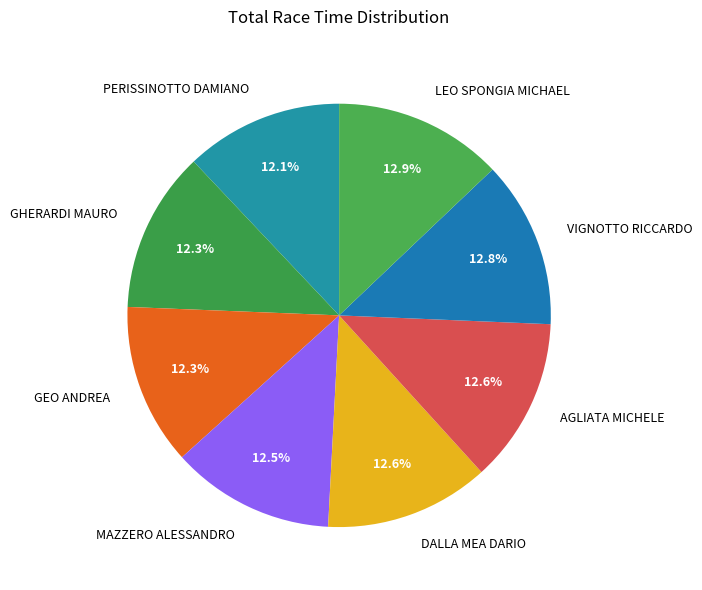

How many segments does this pie chart have?

8